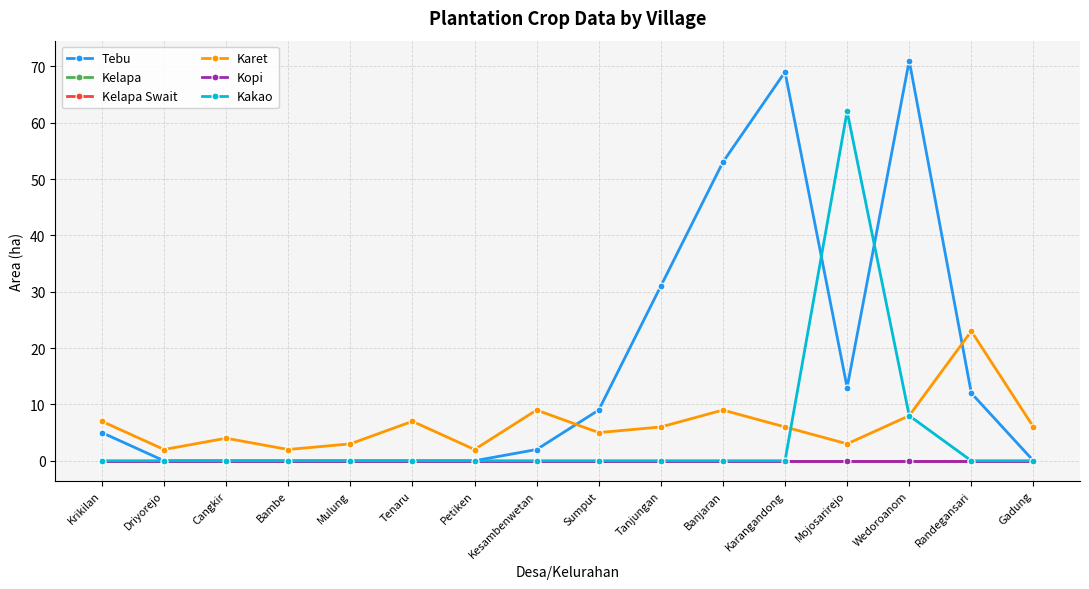

What is the greatest value displayed?

71